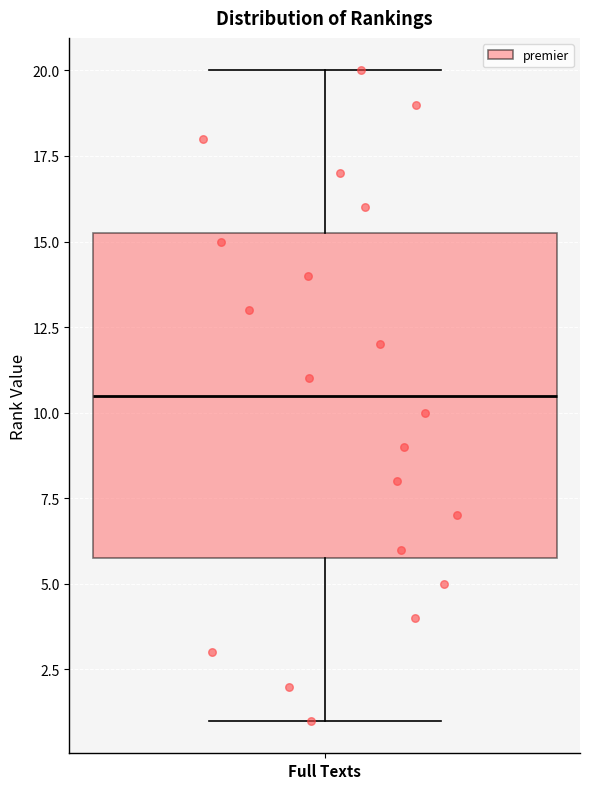

Read this box plot against the y-axis: the position of the median line, the range covered by the box, and the ends of both whiskers. The values are not printed on the chart, so give them approximately, as read against the axis.

median 10.5, box 6.0 to 15.5, whiskers 1.0 to 20.0